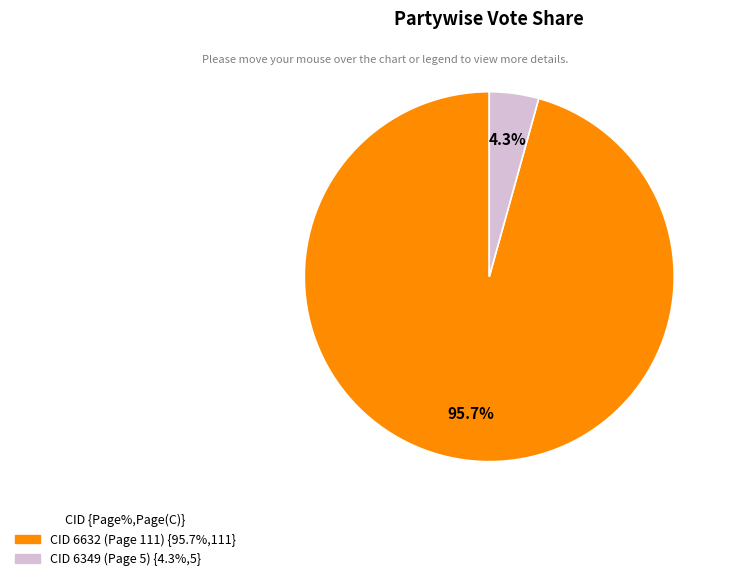

What is the majority slice?

CID 6632 (Page 111)